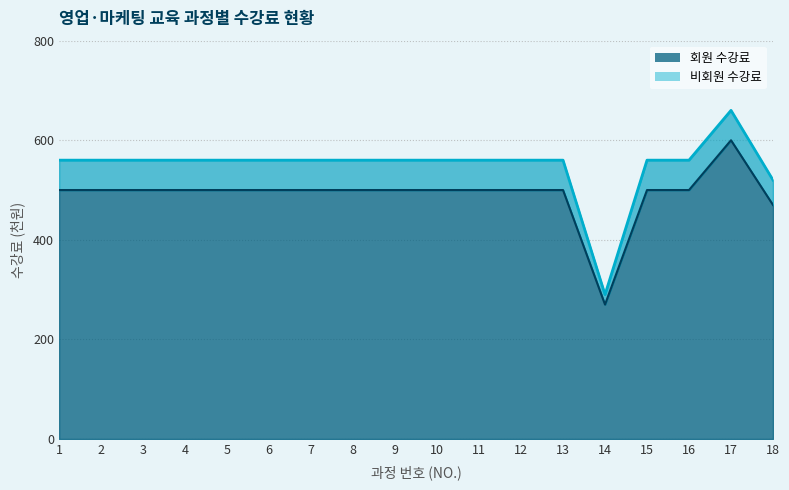

What is the minimum value for 비회원 수강료?

290